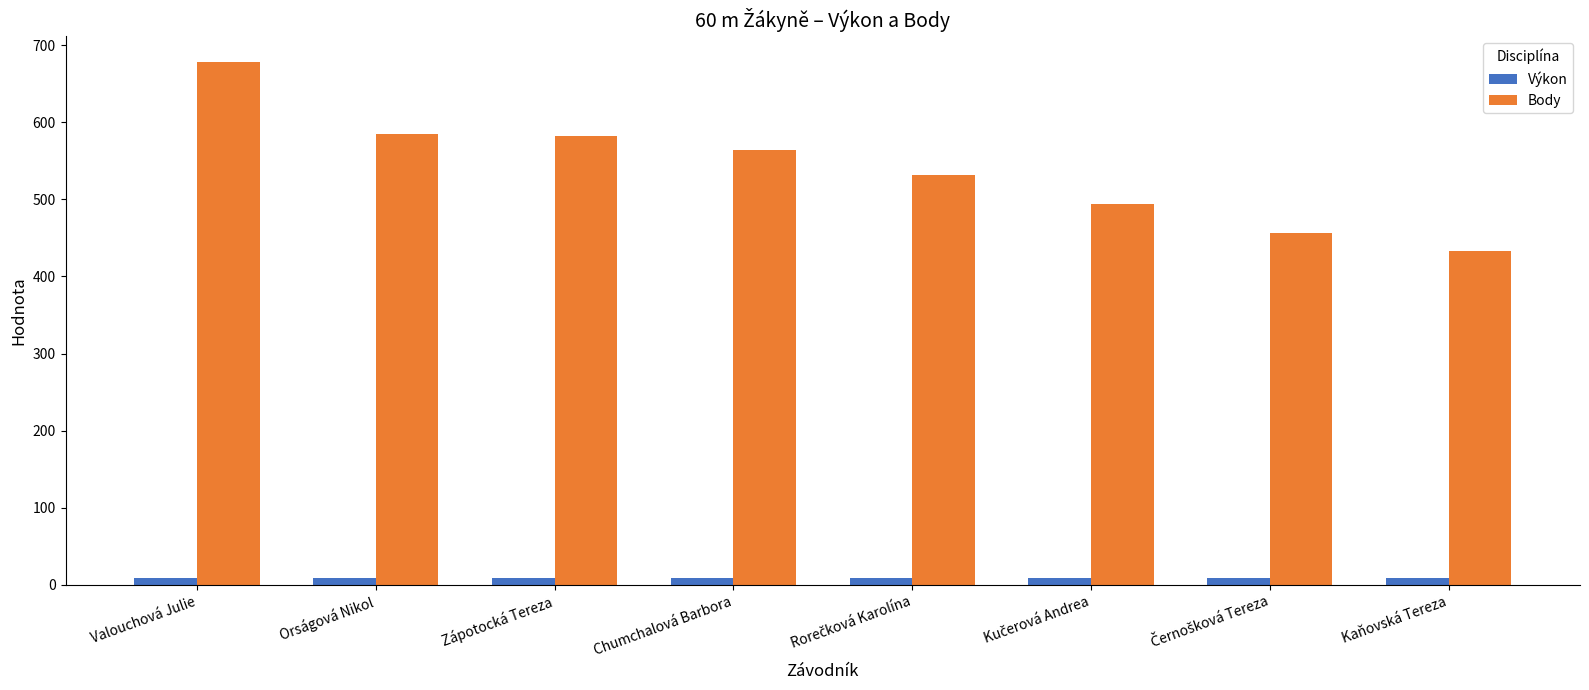

What is the total value across all series at Orságová Nikol?

592.9